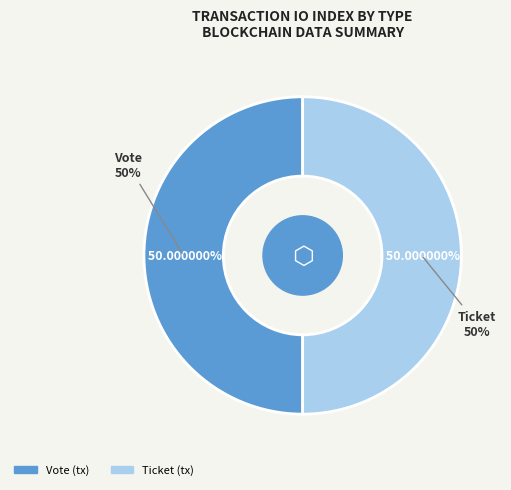

Does Ticket account for over 50% of the chart?

No